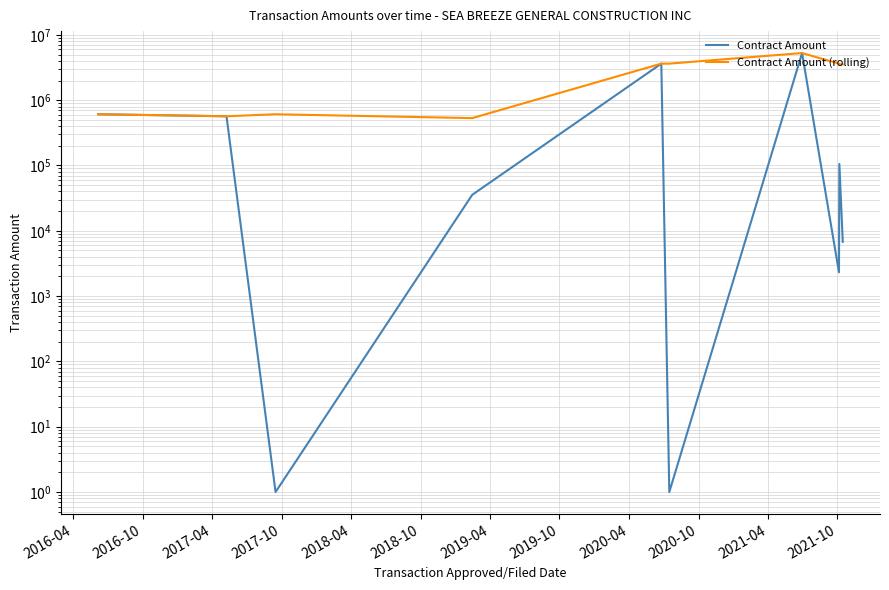

In Contract Amount, how many points are higher than both neighbors (excluding endpoints)?

3